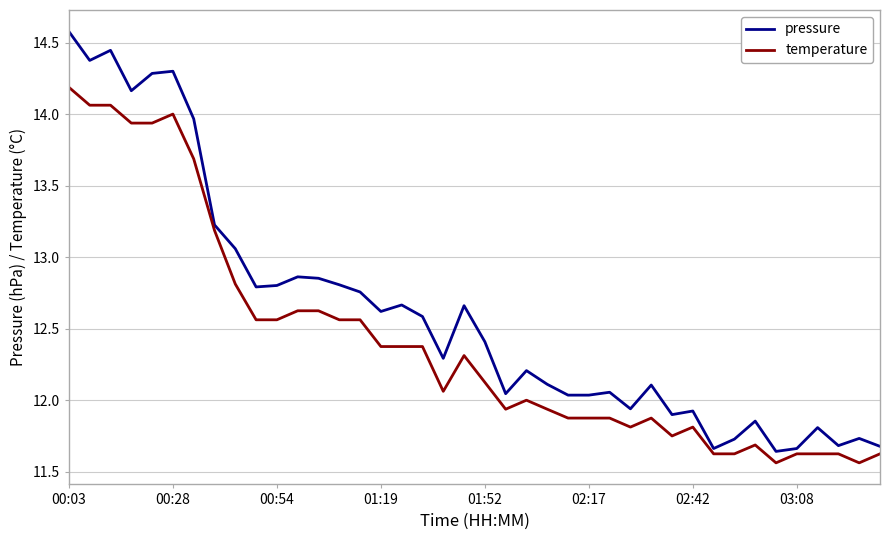

List the series in order of their overall mean, highest first.

pressure, temperature